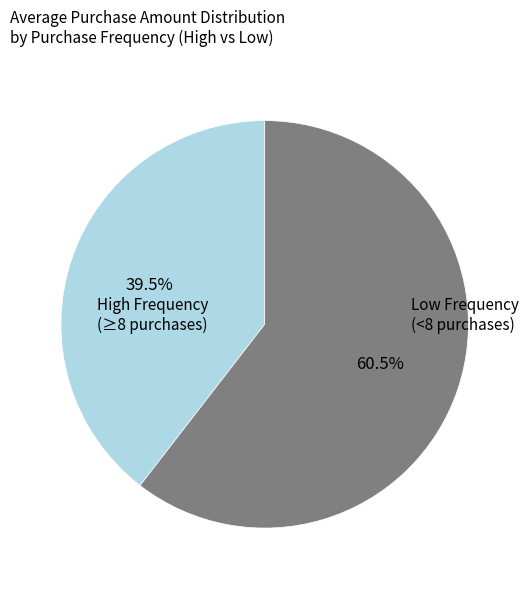

Is there a majority slice in this chart?

Yes